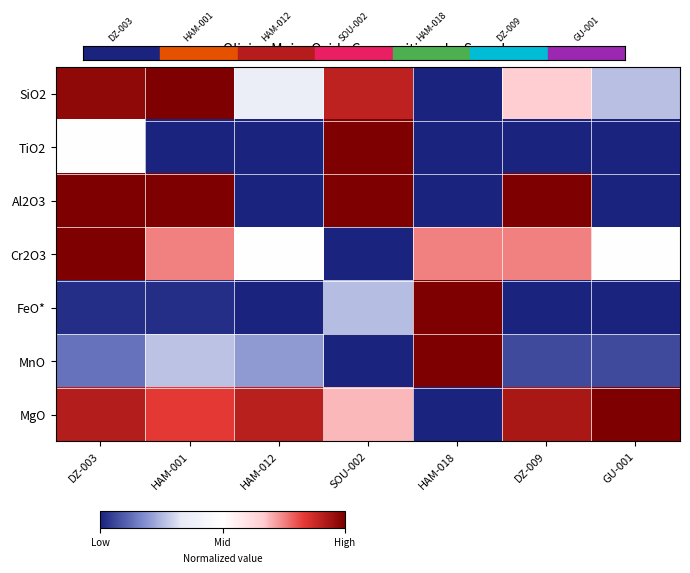

Which has a higher value, HAM-012 or HAM-018?

HAM-012